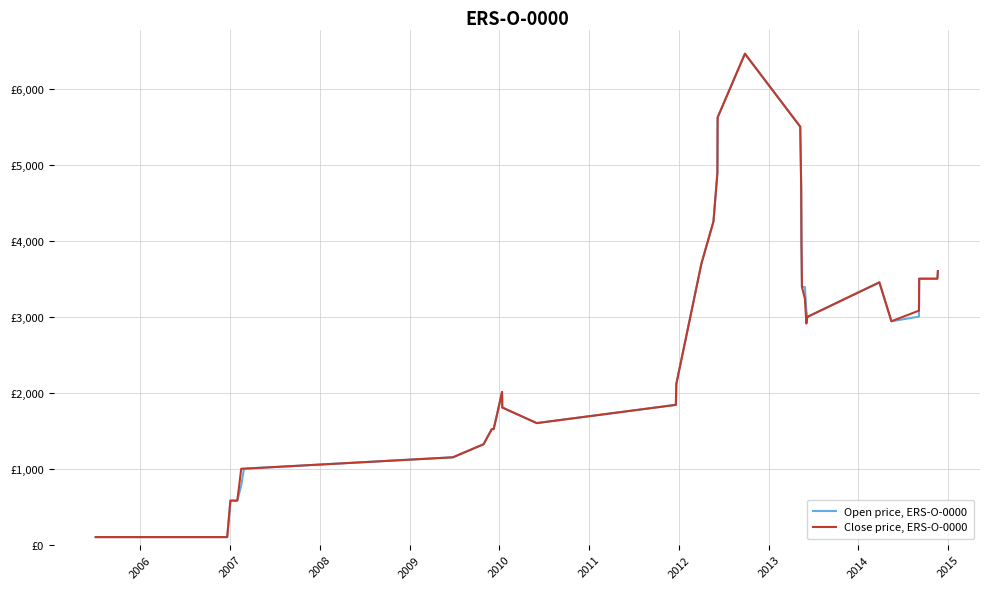

How many lines are shown in the chart?

2